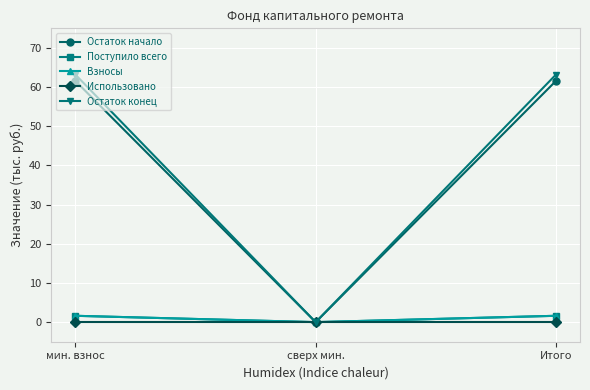

Does the chart have visible grid lines?

Yes